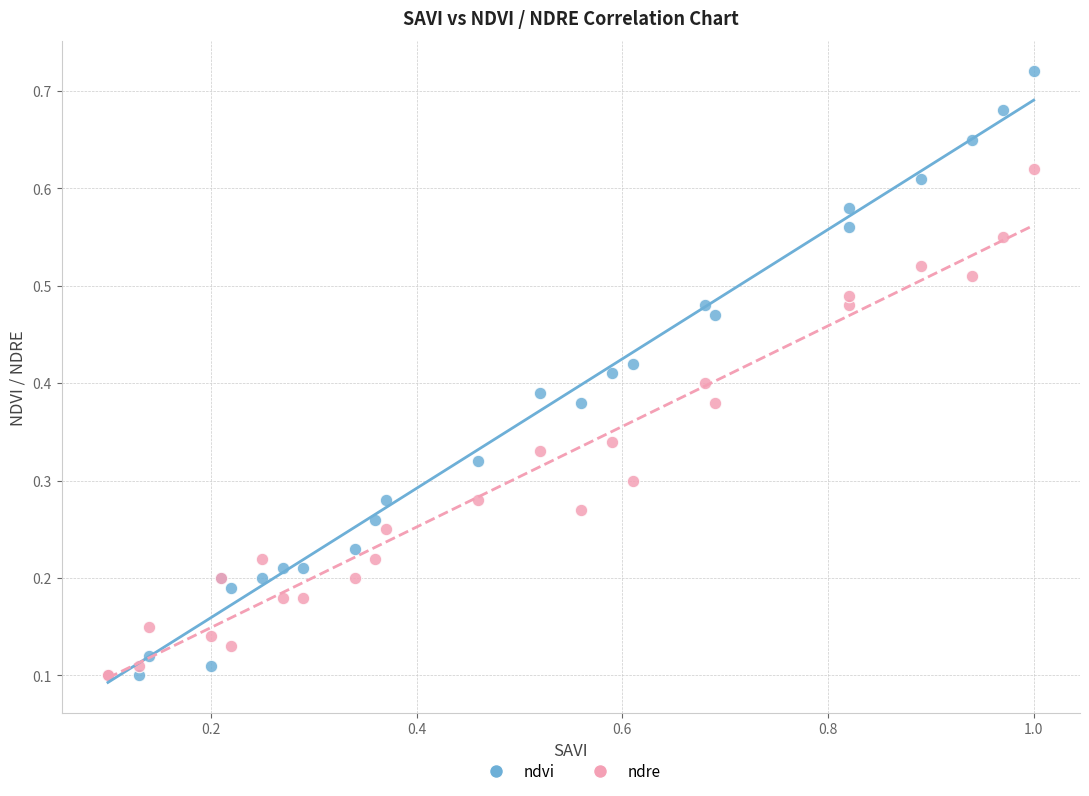

What are all the series names shown in the legend?

ndvi, ndre